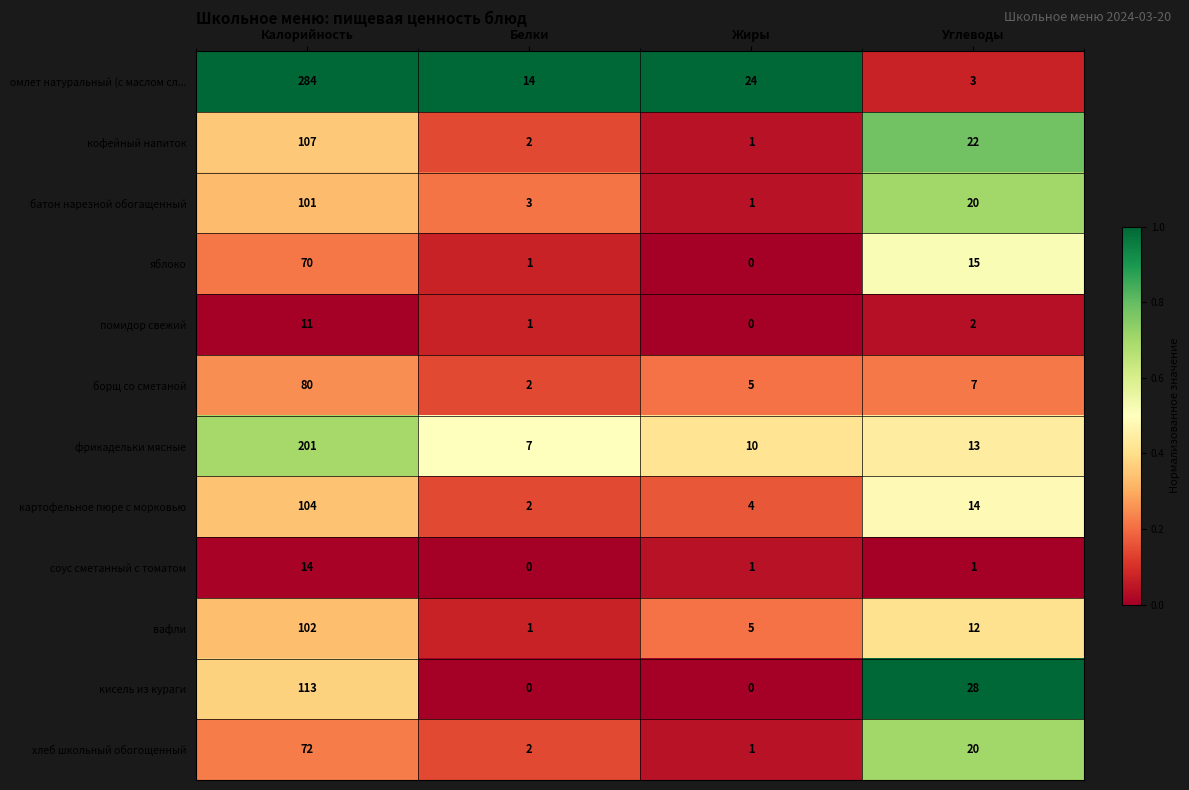

What is the greatest value displayed?

284